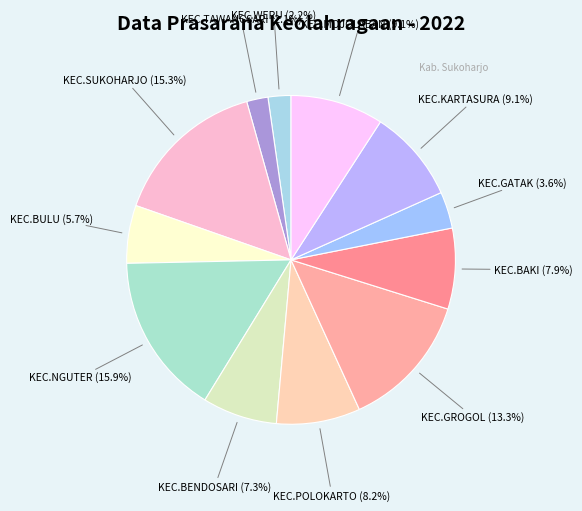

Which slice is the largest?

KEC.NGUTER